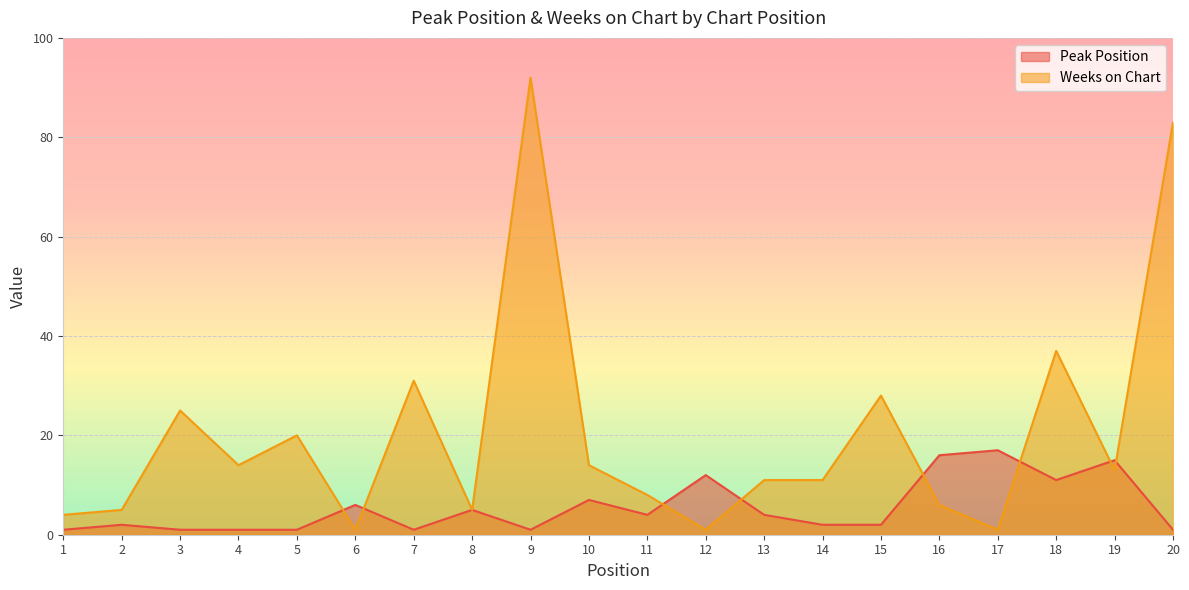

At which label is Weeks on Chart closest to 46?

18